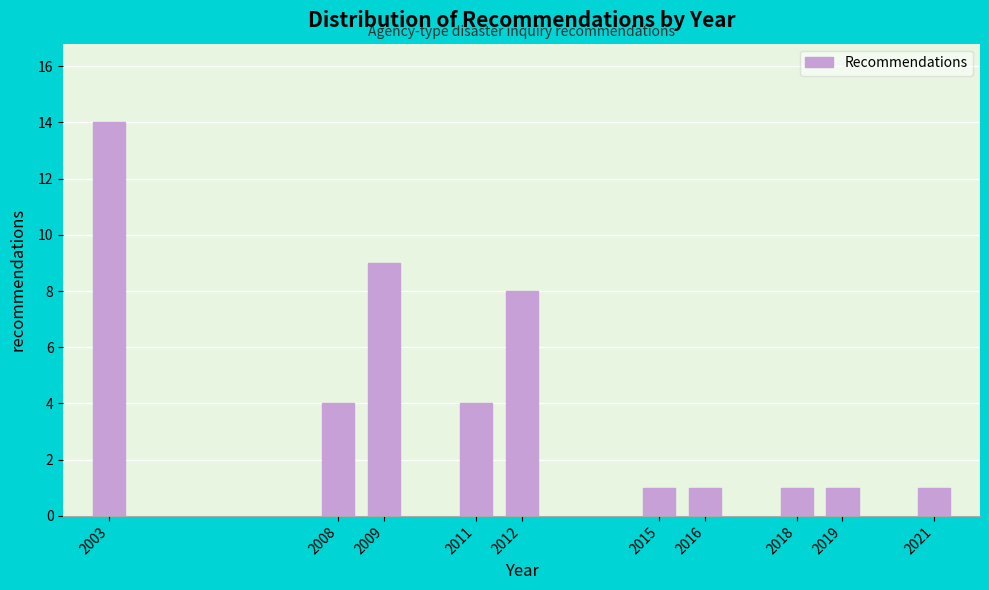

Reading left to right, what are all the values shown in this chart?

2003=14	2008=4	2009=9	2011=4	2012=8	2015=1	2016=1	2018=1	2019=1	2021=1